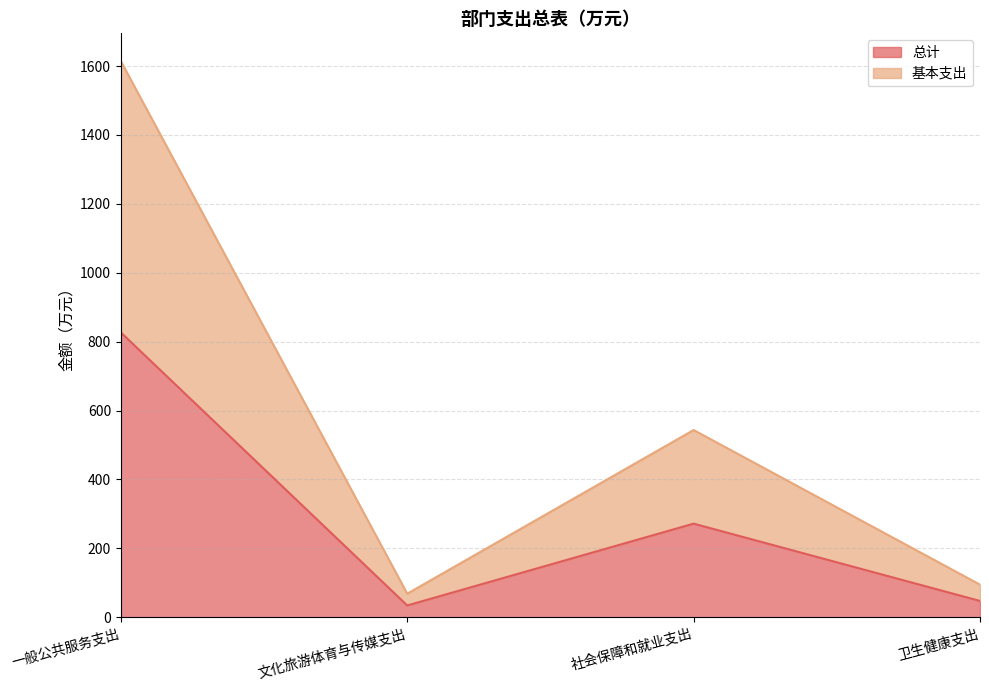

At which label is 总计 closest to 430?

社会保障和就业支出